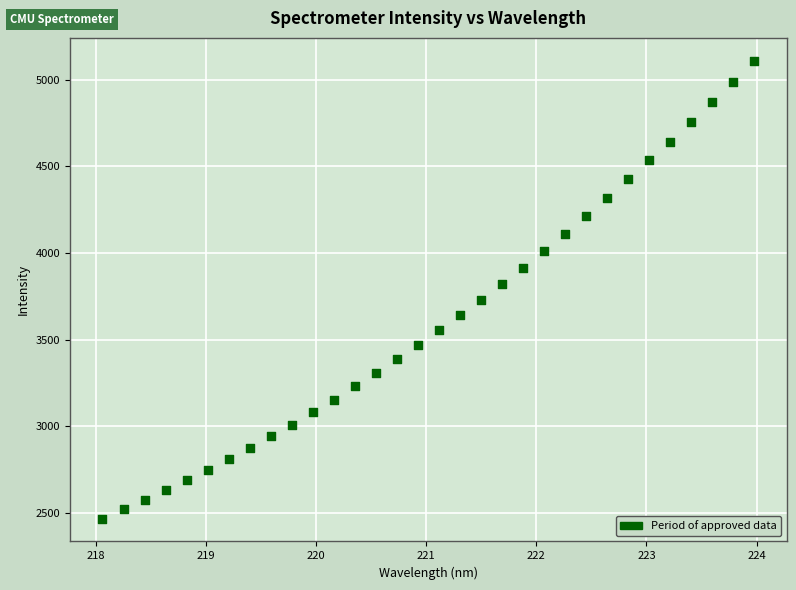

What is the range of Y values (max minus min)?

2640.9